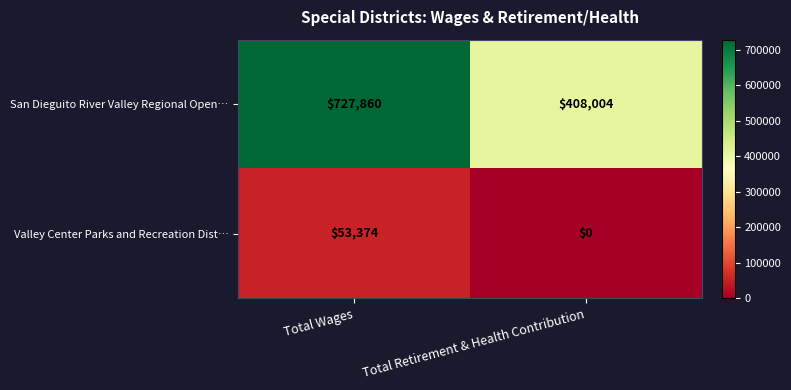

What is the maximum value shown in the chart?

727860